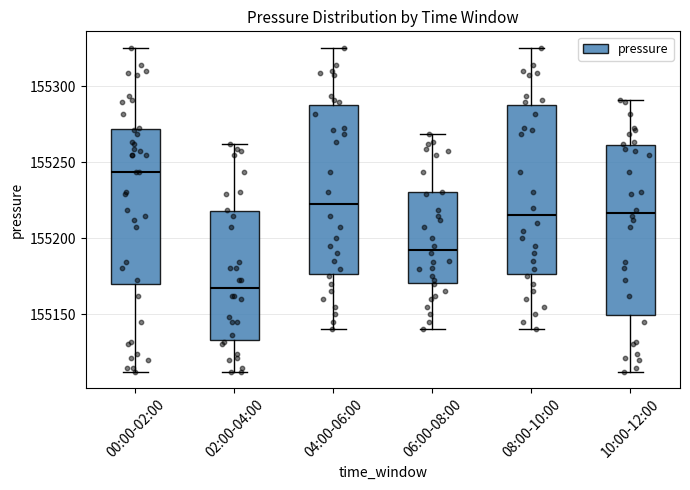

Which box's median line is the highest?

00:00-02:00